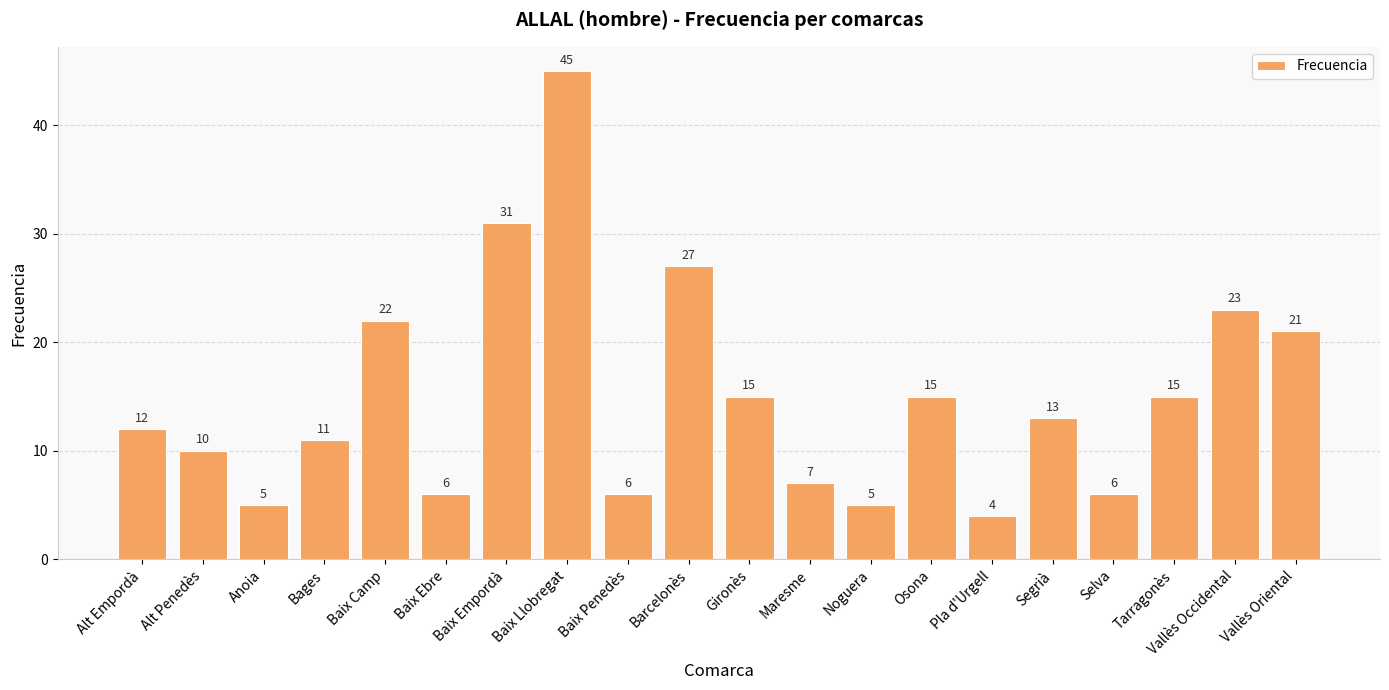

How many values are below 13?

10